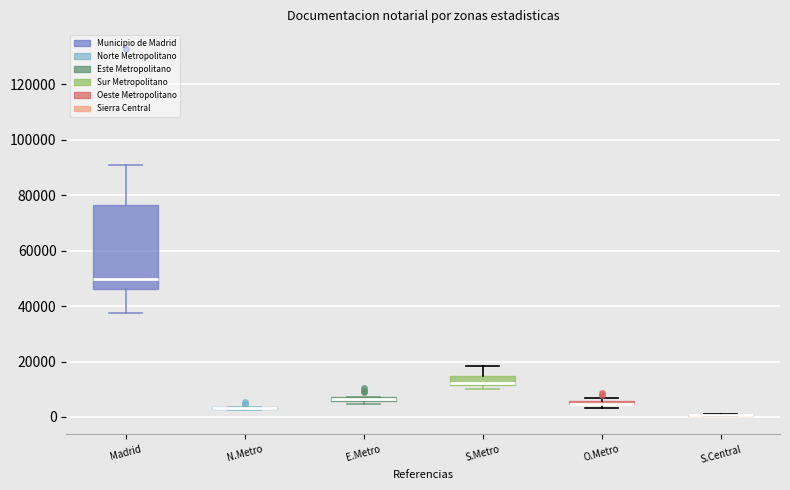

Where does the upper whisker of the box for S.Metro end on the y-axis? The values are not printed on the chart, so give them approximately, as read against the axis.

18000